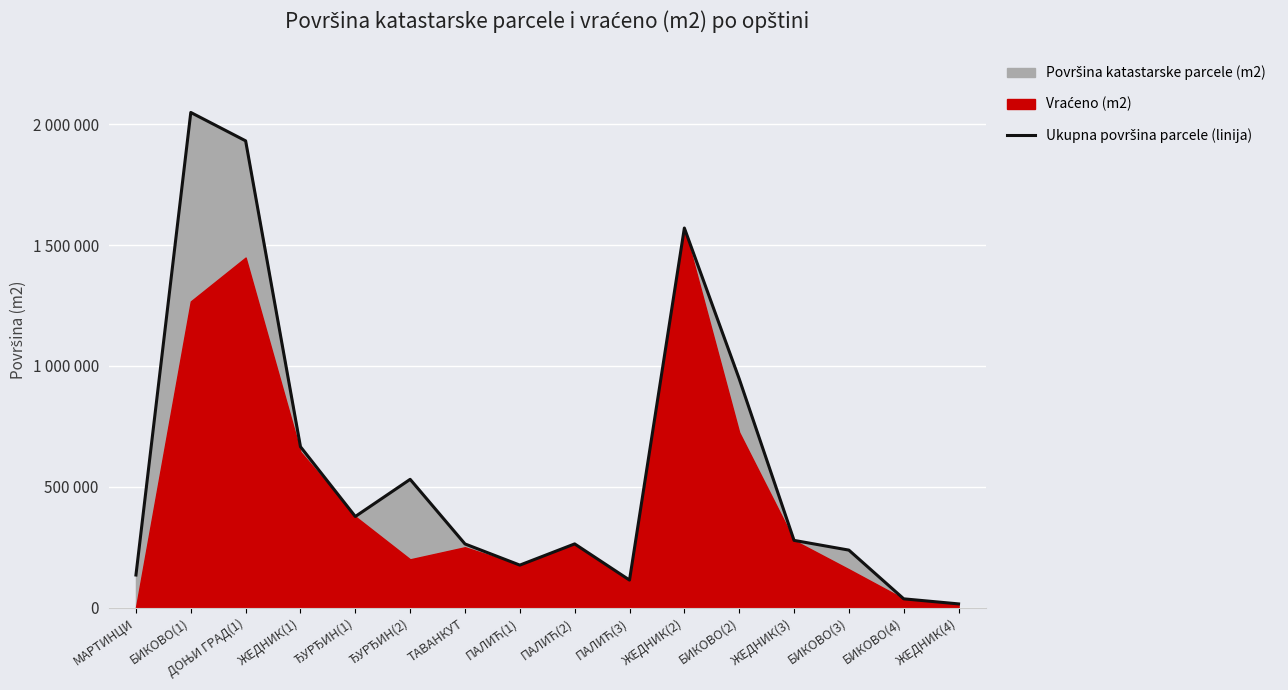

What is the label of the 13th point from the right?

ЖЕДНИК(1)